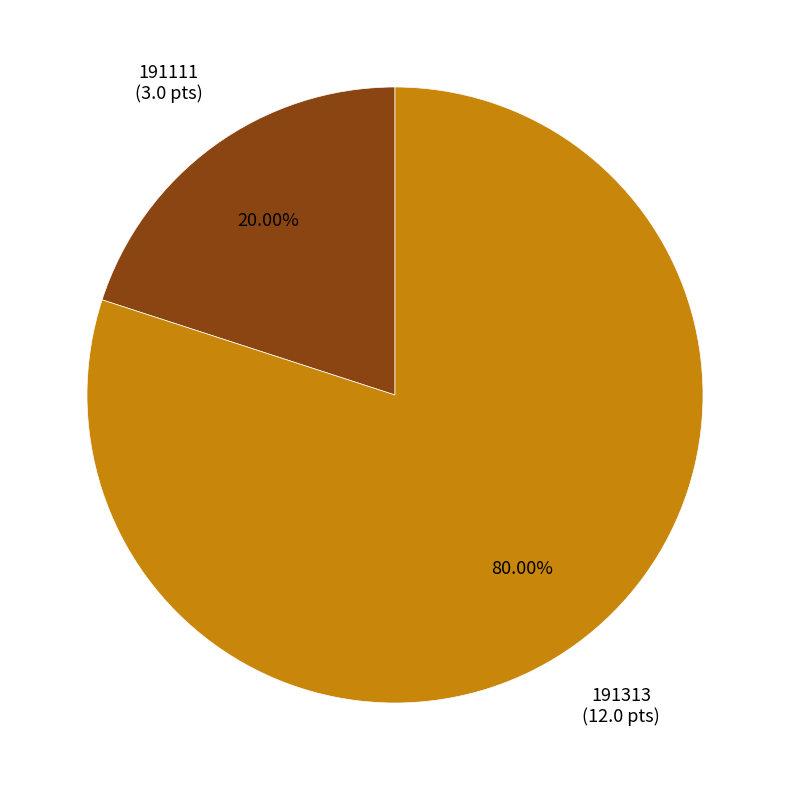

Is there a majority slice in this chart?

Yes